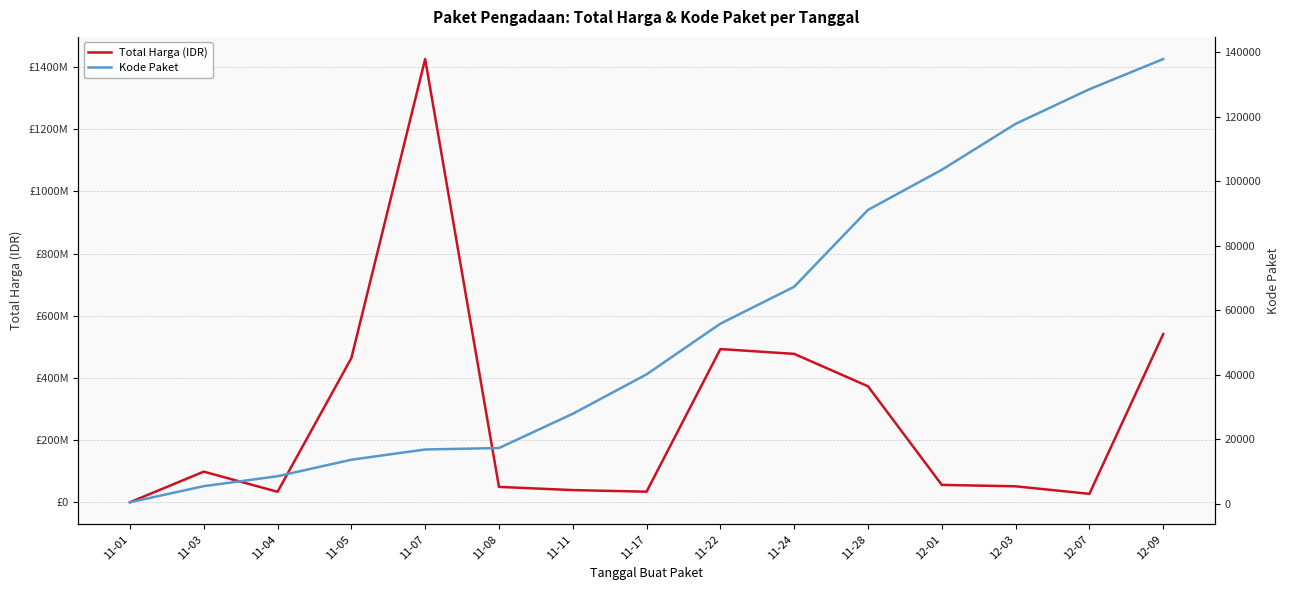

True or false: Total Harga (IDR) and Kode Paket cross at least once.

False